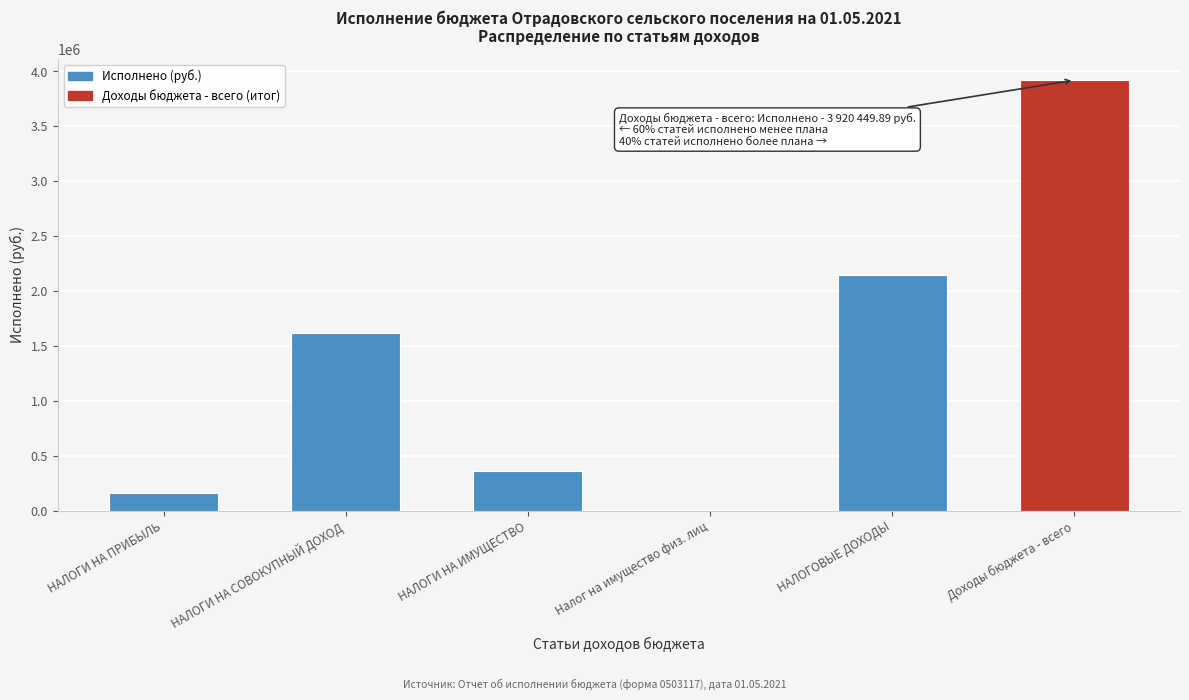

Reading left to right, extract all data points from this chart.

НАЛОГИ НА ПРИБЫЛЬ=162706.3	НАЛОГИ НА СОВОКУПНЫЙ ДОХОД=1620287.9	НАЛОГИ НА ИМУЩЕСТВО=358758.6	Налог на имущество физ. лиц=2290.2	НАЛОГОВЫЕ ДОХОДЫ=2146452.8	Доходы бюджета - всего=3920449.9